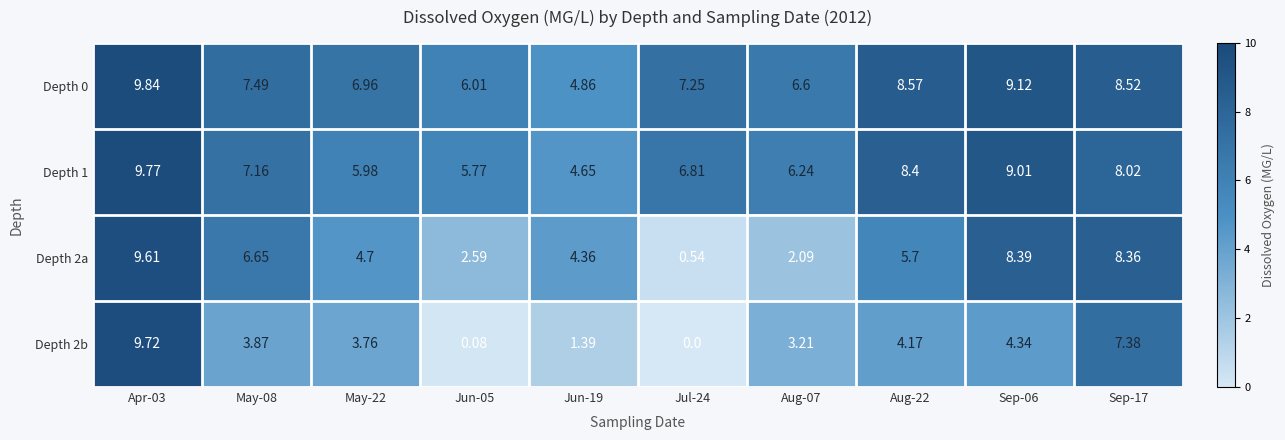

Is the value of Depth 1 at May-22 greater than the value of Depth 2a at Aug-22?

Yes